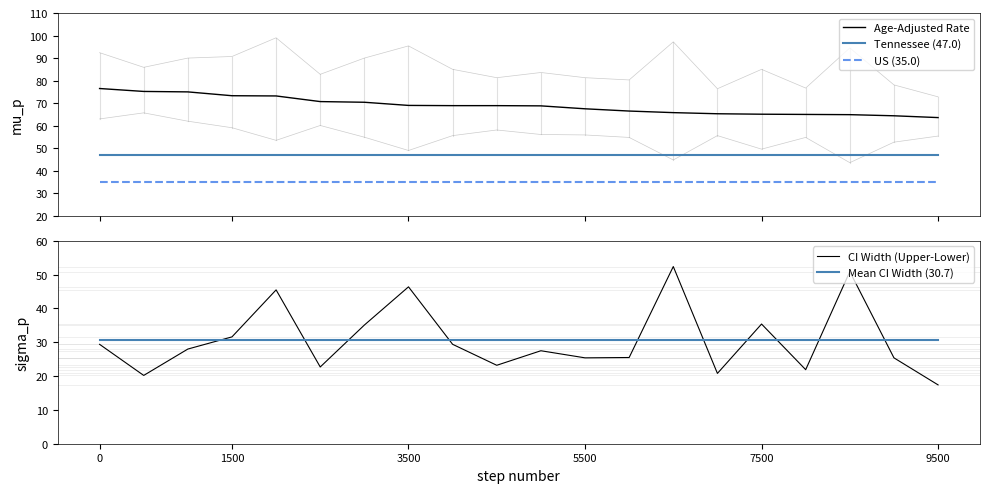

What is the maximum value for Age-Adjusted Rate?

76.5